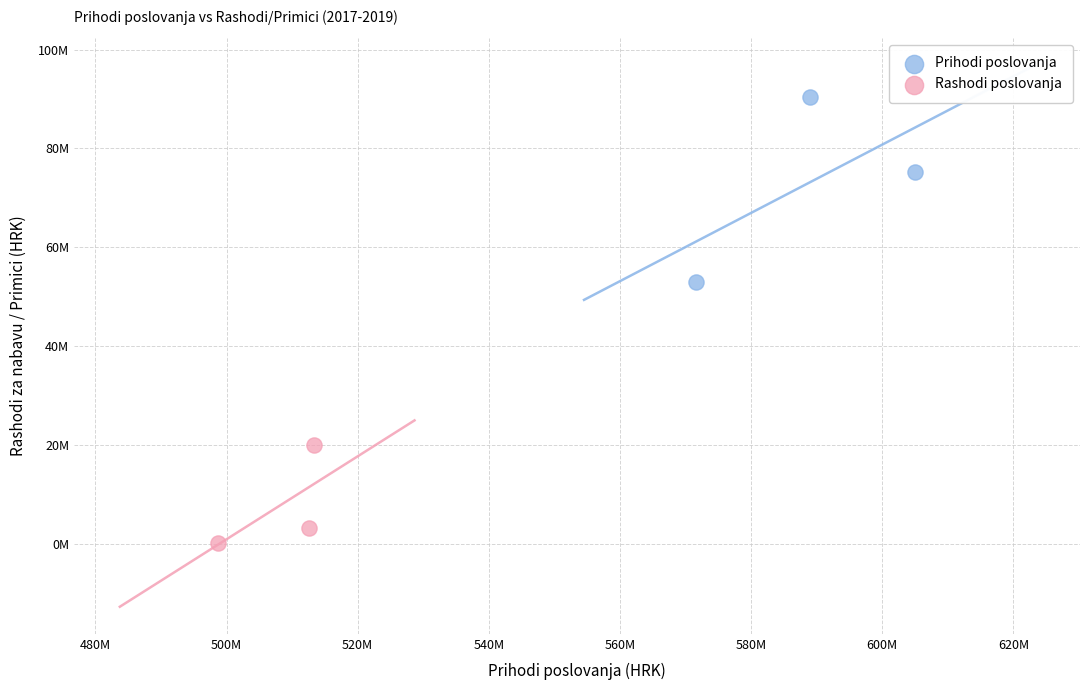

What are all the series names shown in the legend?

Prihodi poslovanja, Rashodi poslovanja